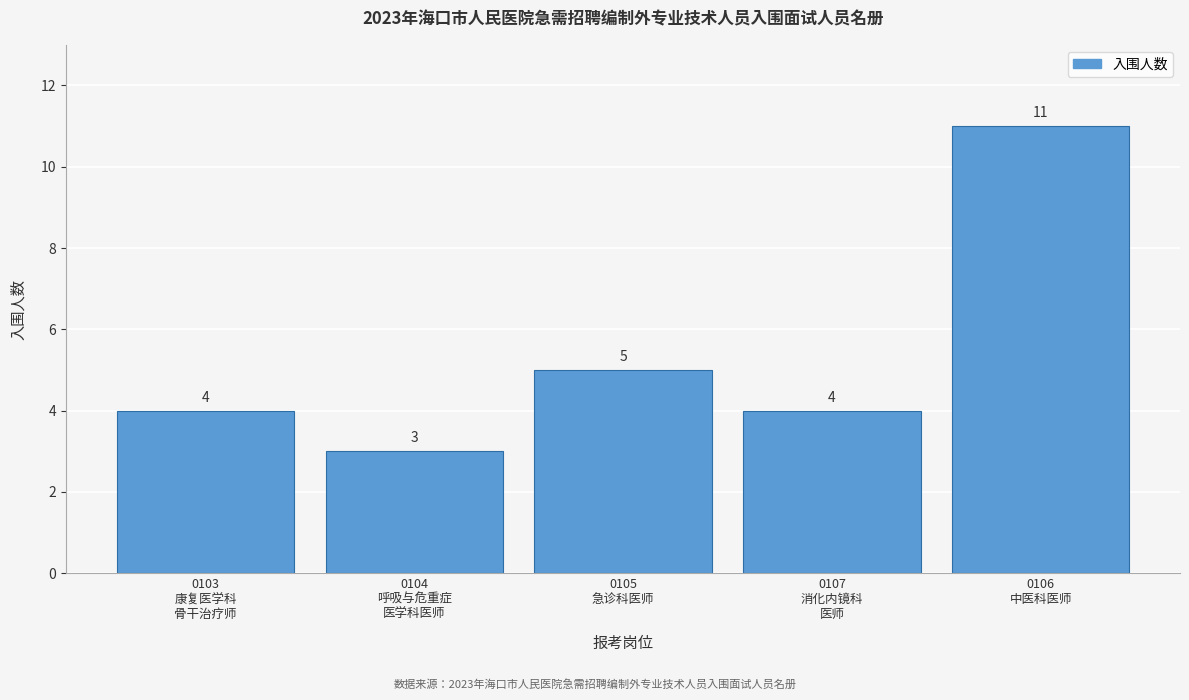

Reading right to left, extract all data points from this chart.

11	4	5	3	4